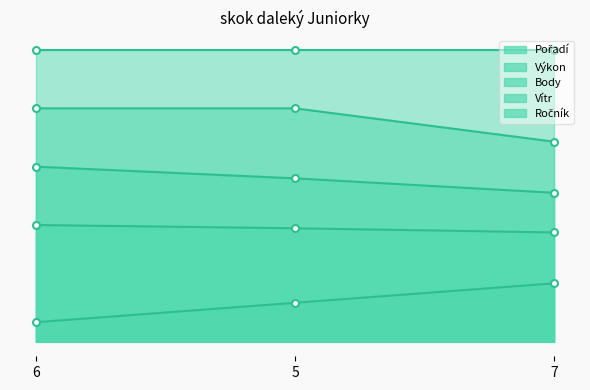

Which series has the largest total across all categories?

Ročník_line